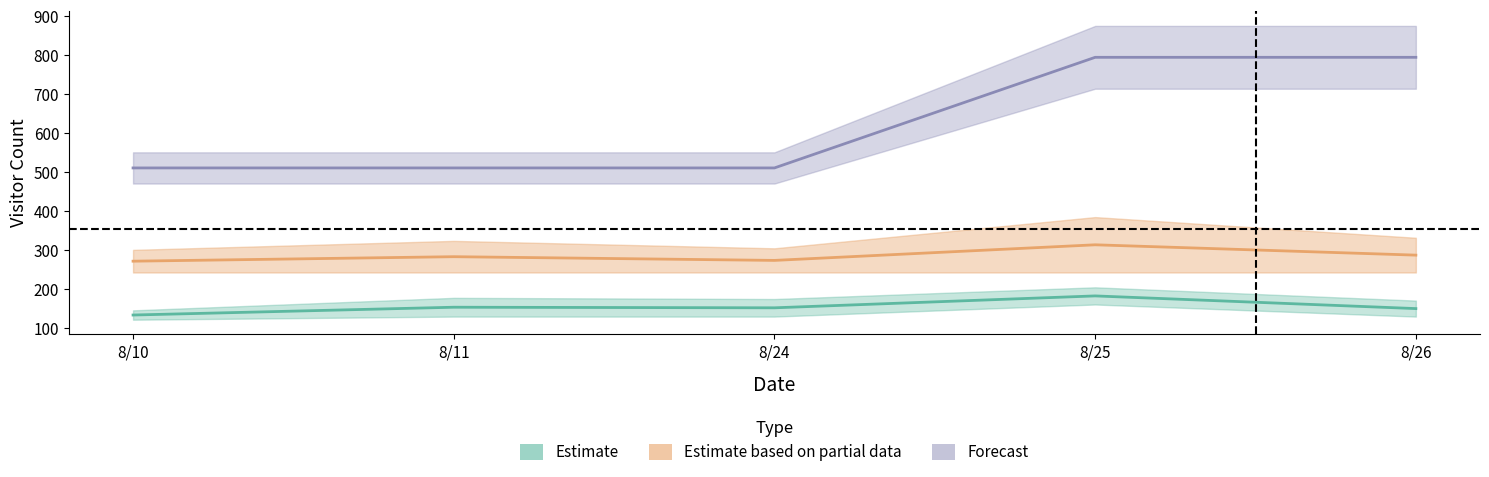

Reading left to right, what are all the values shown in this chart?

Estimate_upper: 134.0	154.0	152.5	183.0	150.5
Partial_upper: 272.0	283.5	274.0	314.0	287.5
Forecast_upper: 511.0	511.0	511.0	794.5	794.5